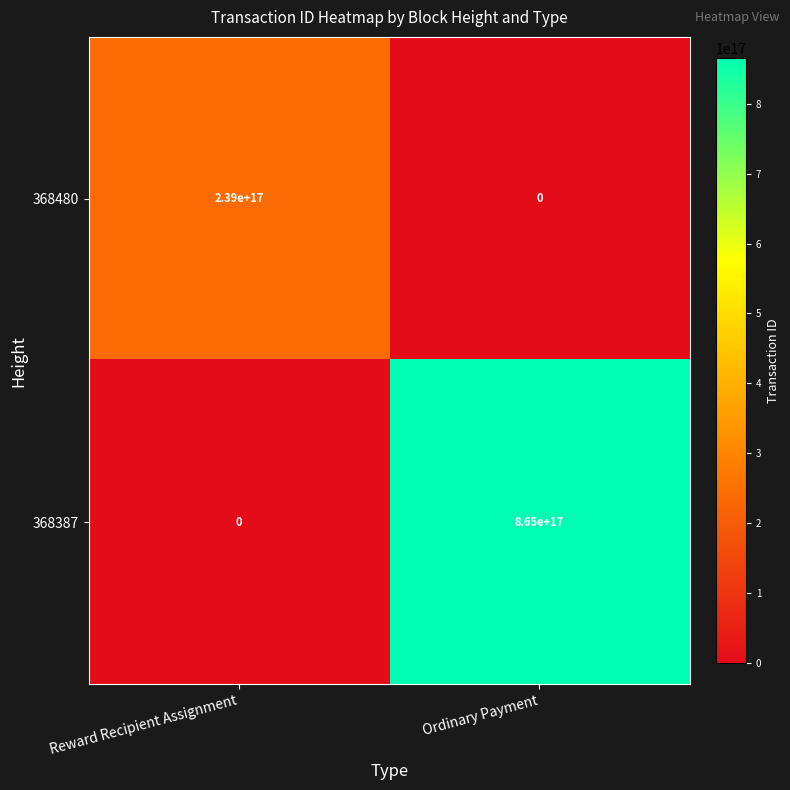

Which series has the largest range (max minus min)?

368387